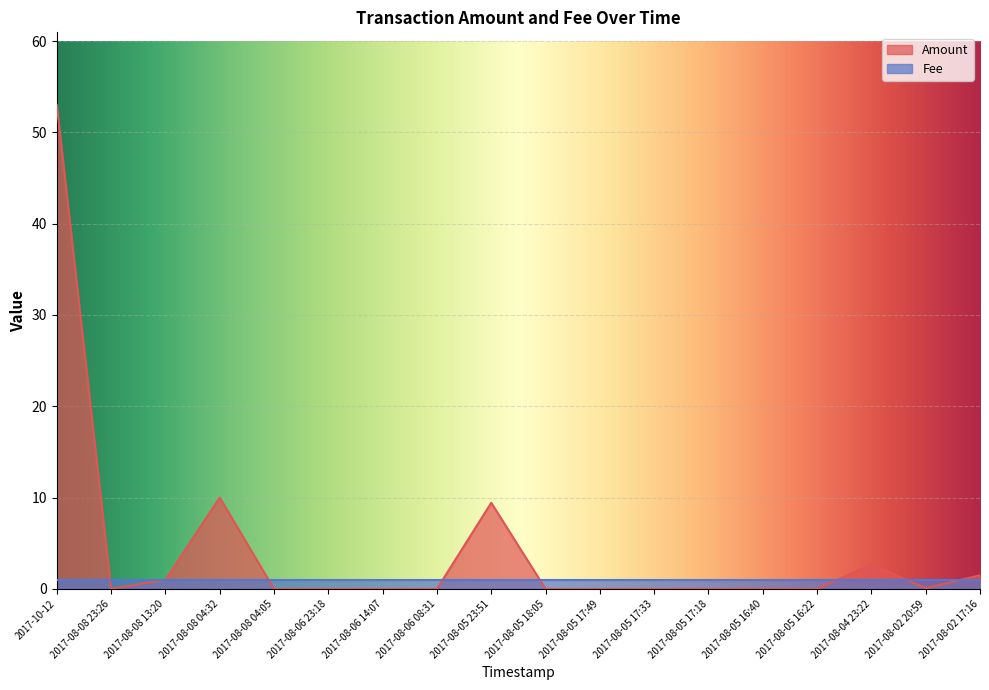

How many values are above zero?

8